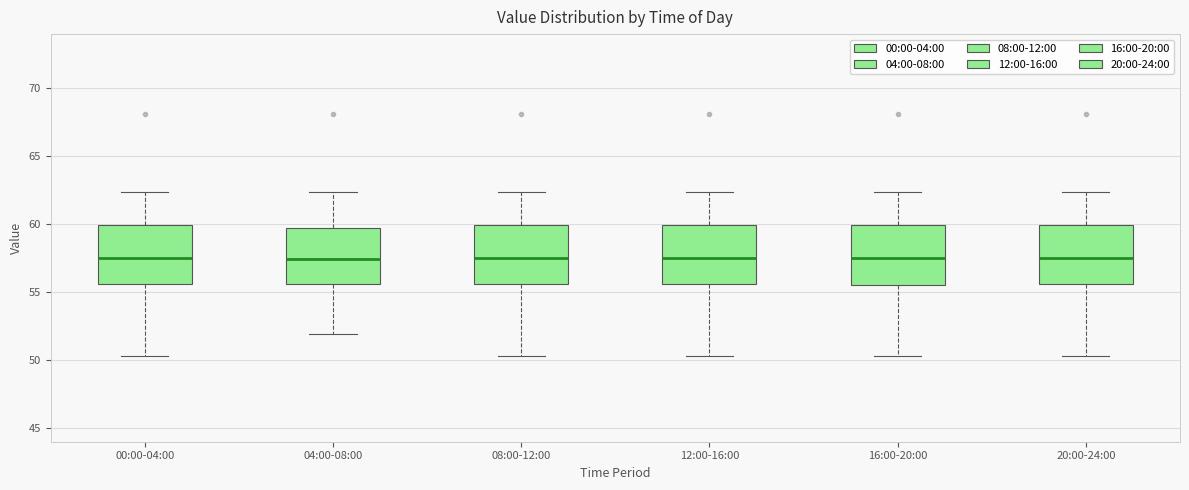

Reading left to right, transcribe this box plot: for each box, give where its median line is, the range the box spans, and where its two whiskers end, as read against the y-axis. The values are not printed on the chart, so give them approximately, as read against the axis.

00:00-04:00: median 57.5, box 55.5 to 60.0, whiskers 50.5 to 62.5
04:00-08:00: median 57.5, box 55.5 to 59.5, whiskers 52.0 to 62.5
08:00-12:00: median 57.5, box 55.5 to 60.0, whiskers 50.5 to 62.5
12:00-16:00: median 57.5, box 55.5 to 60.0, whiskers 50.5 to 62.5
16:00-20:00: median 57.5, box 55.5 to 60.0, whiskers 50.5 to 62.5
20:00-24:00: median 57.5, box 55.5 to 60.0, whiskers 50.5 to 62.5